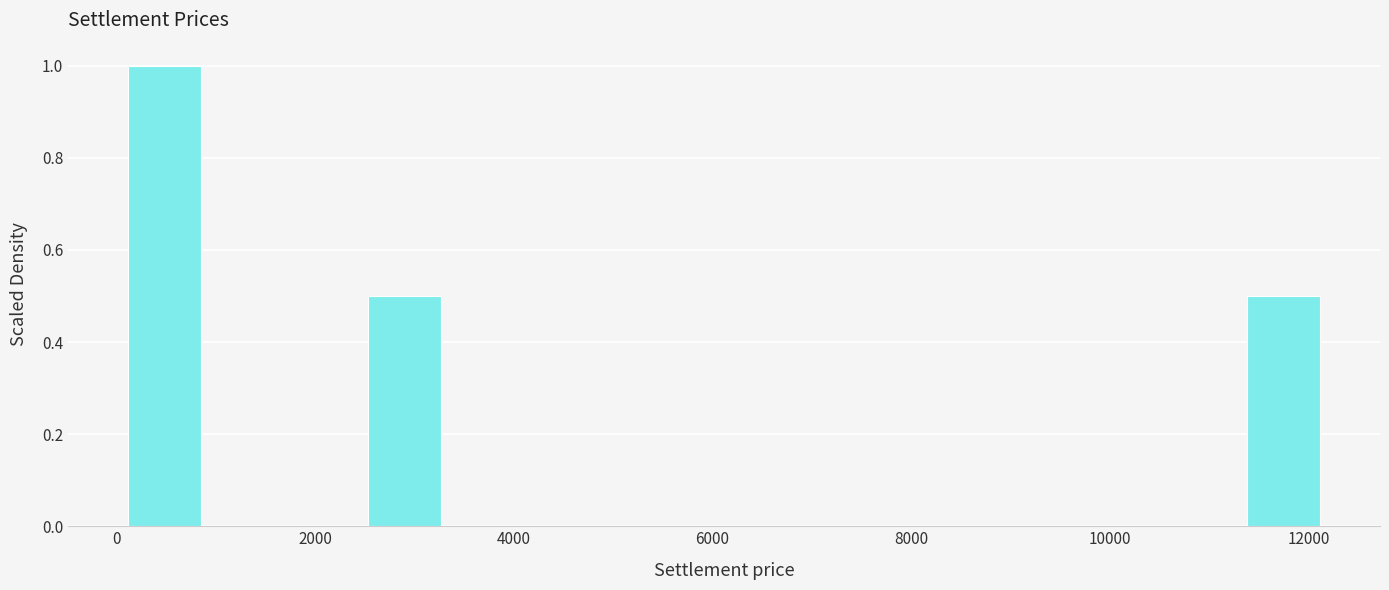

Reading left to right, transcribe this chart: for each bar, give the range it covers on the x-axis and its height. Neither the bar edges nor the heights are printed on the chart, so give them approximately, as read against the axes.

200 to 1000: 1.0
1000 to 1800: 0
1800 to 2600: 0
2600 to 3400: 0.5
3400 to 4200: 0
4200 to 5000: 0
5000 to 5800: 0
5800 to 6600: 0
6600 to 7400: 0
7400 to 8200: 0
8200 to 9000: 0
9000 to 9800: 0
9800 to 10600: 0
10600 to 11400: 0
11400 to 12200: 0.5